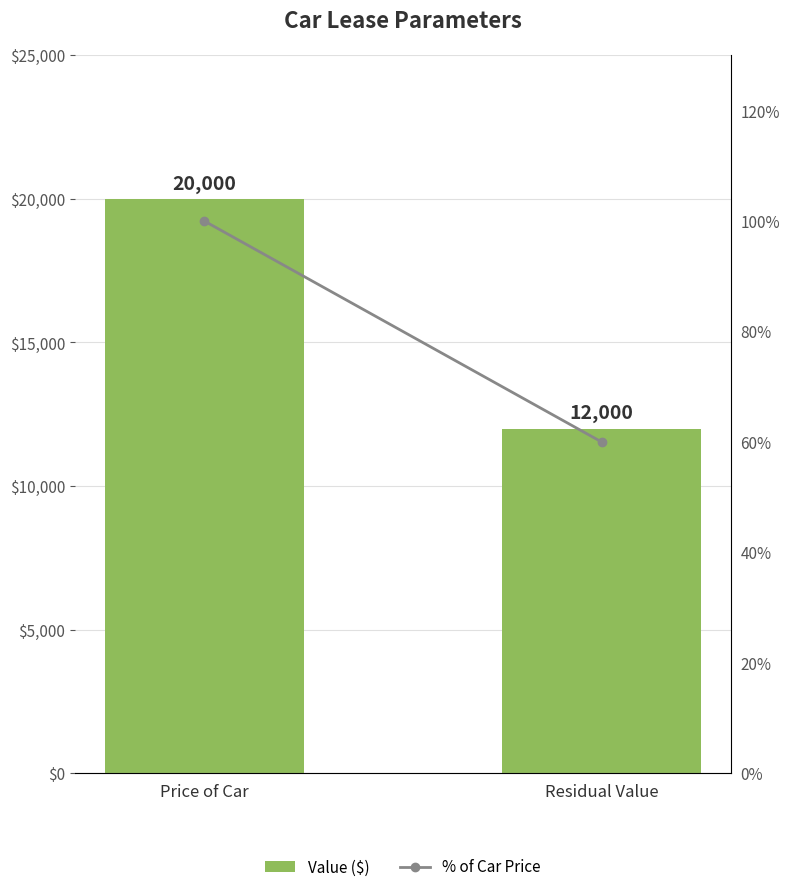

Count the % of Car Price values in the range 60 to 100.

2